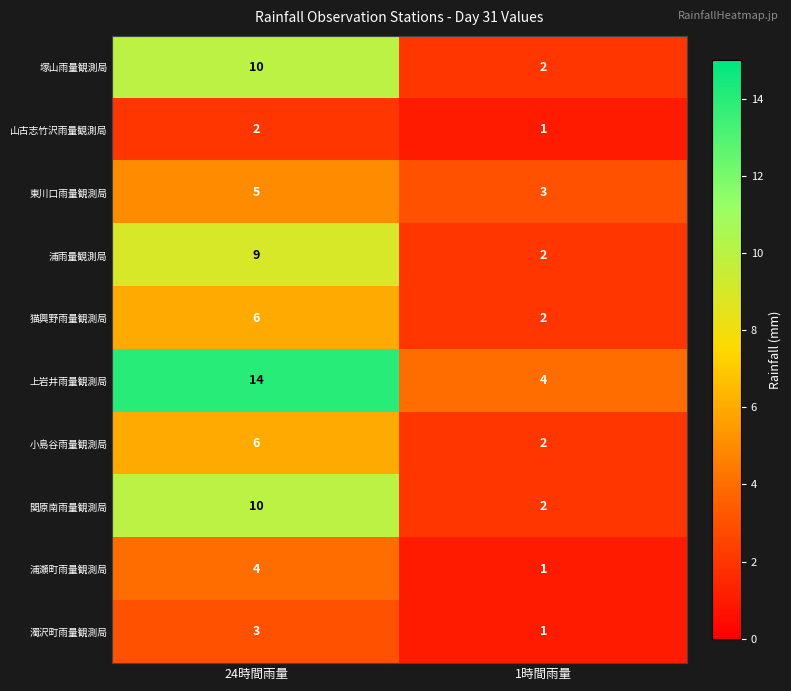

Which label corresponds to the largest value in the chart?

24時間雨量